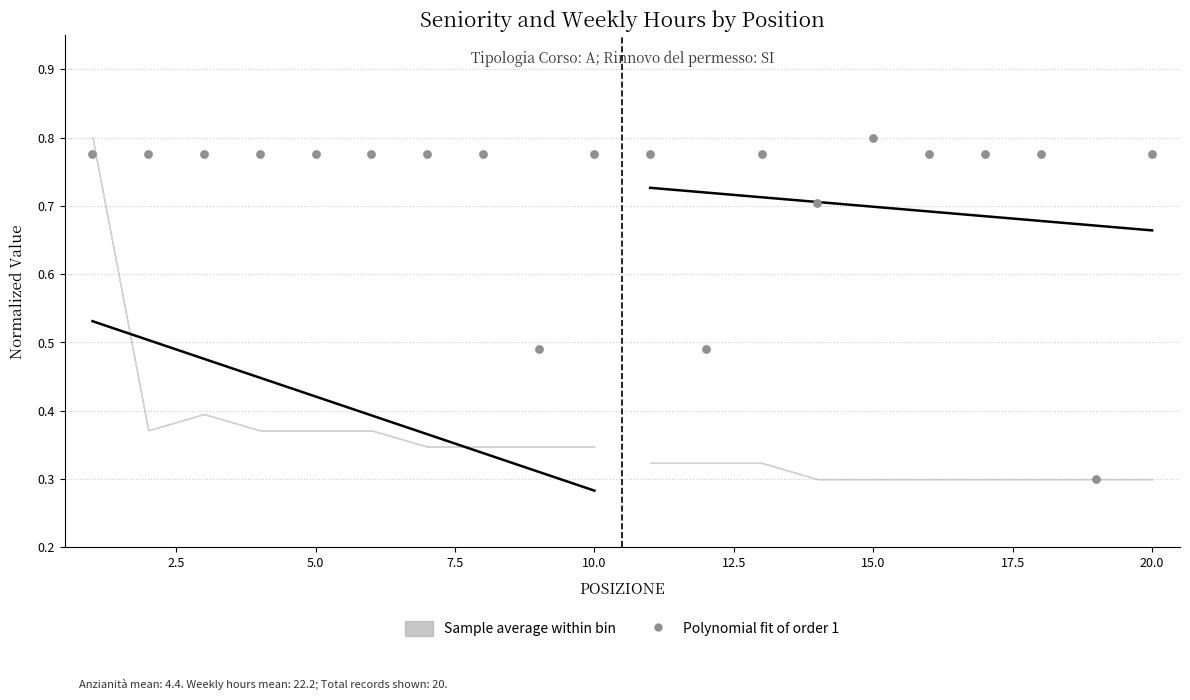

What is the range of X values (max minus min)?

19.0